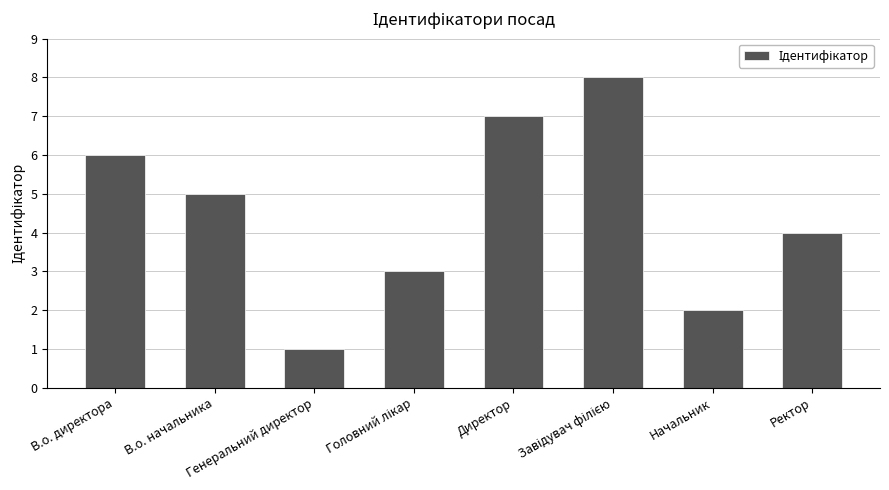

What is the label of the 2nd bar from the right?

Начальник